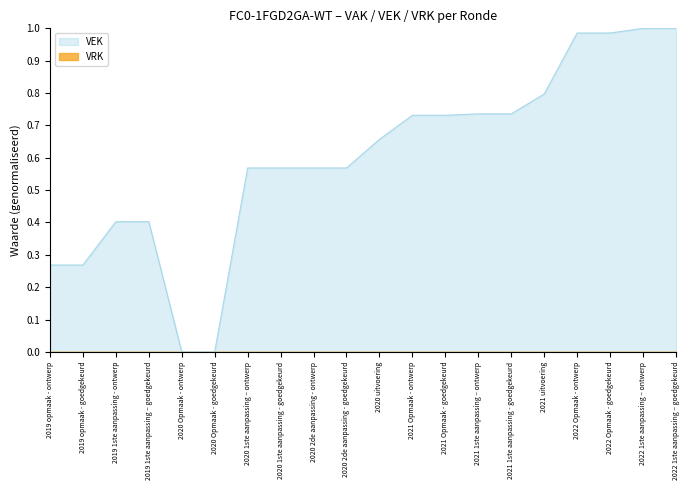

True or false: the data has more than 1 interior local peaks.

False